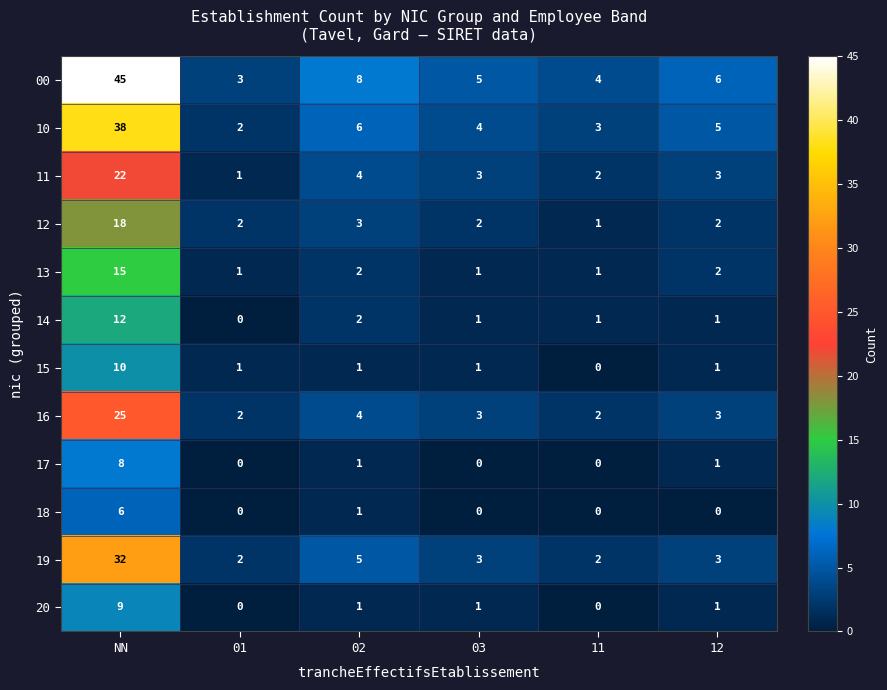

What is the sum of all 12 values?

28